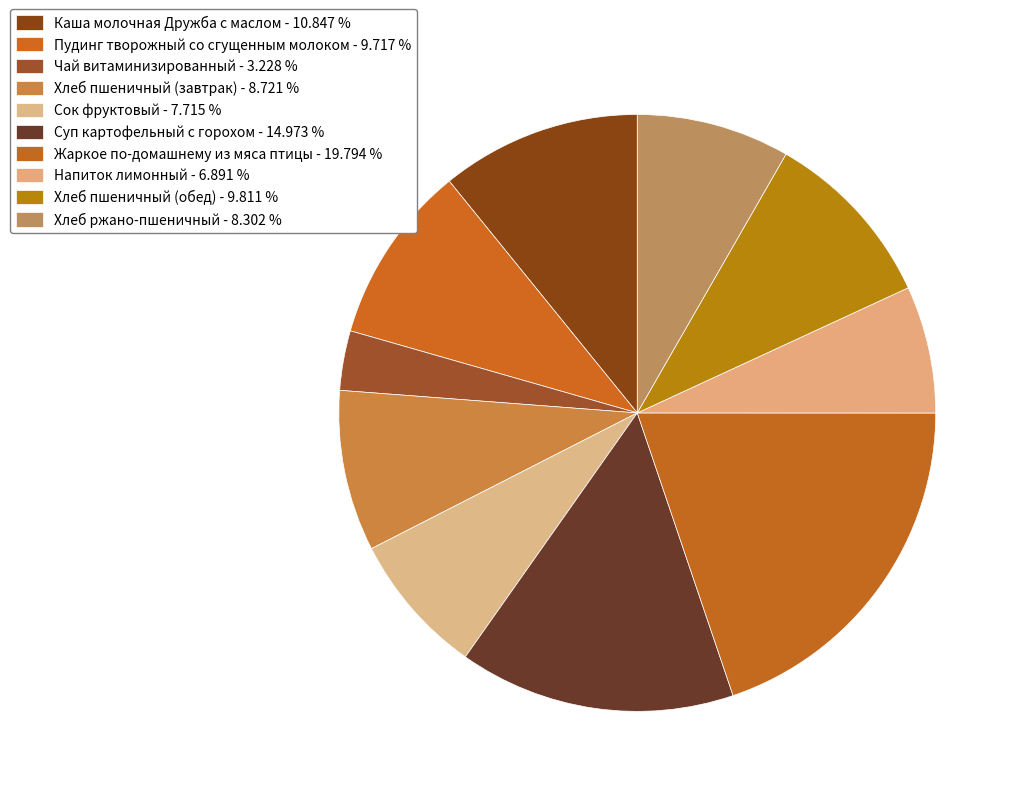

Is it true that Хлеб ржано-пшеничный is 3% of the pie?

False